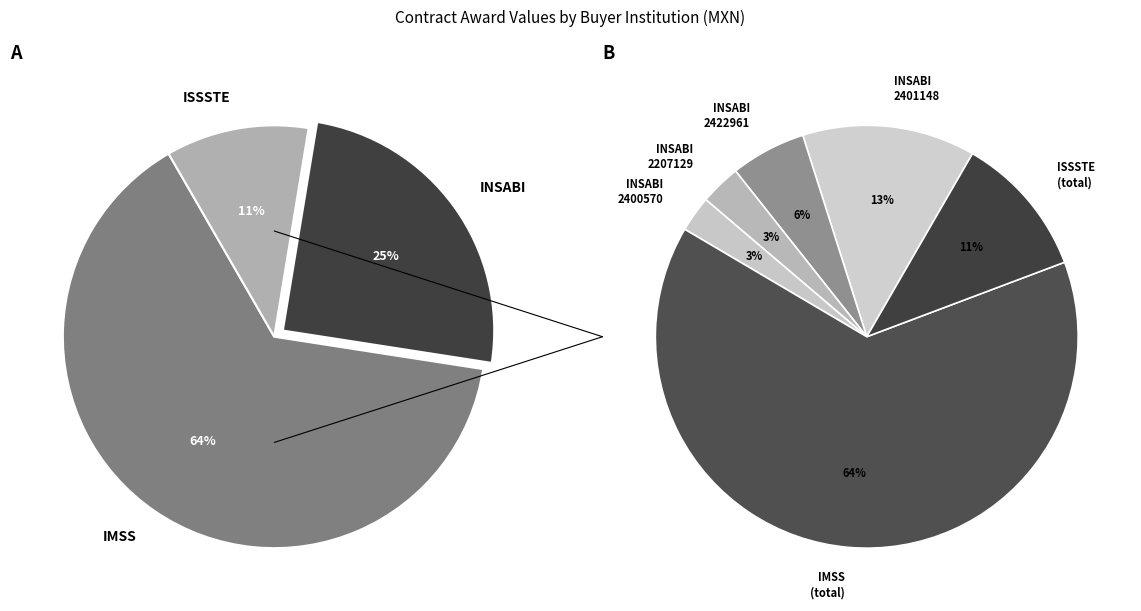

Which slice is the smallest?

INSABI-2020-2400570